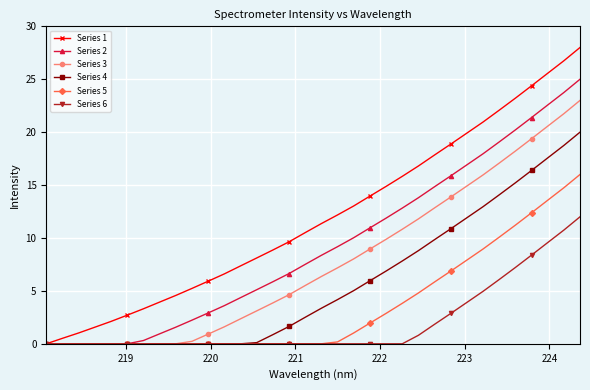

Rank the series by their maximum value, from lowest to highest.

Series 6, Series 5, Series 4, Series 3, Series 2, Series 1